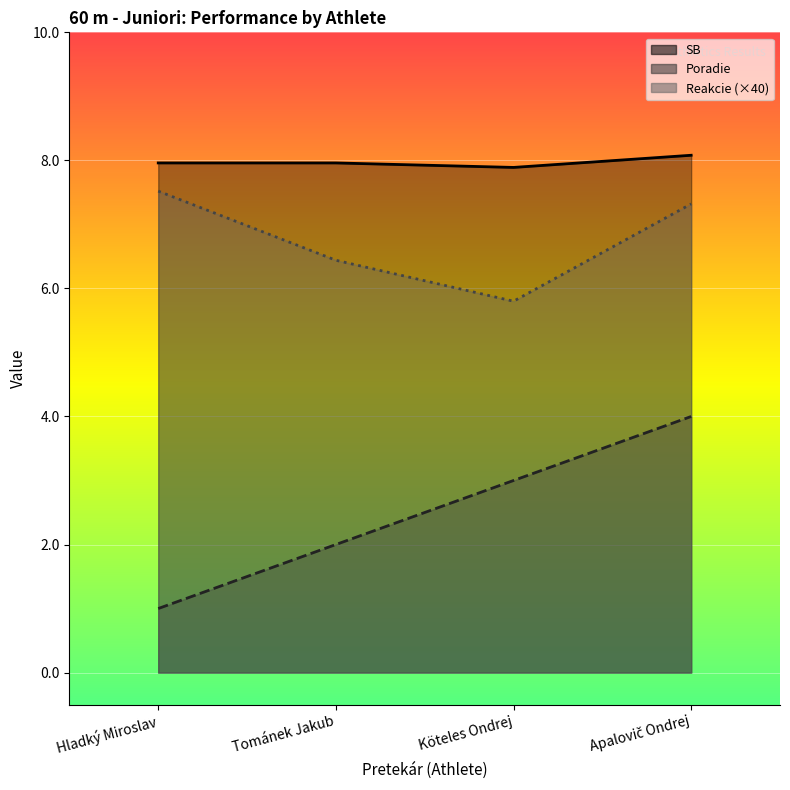

What are all the series names shown in the legend?

SB, Poradie, Reakcie